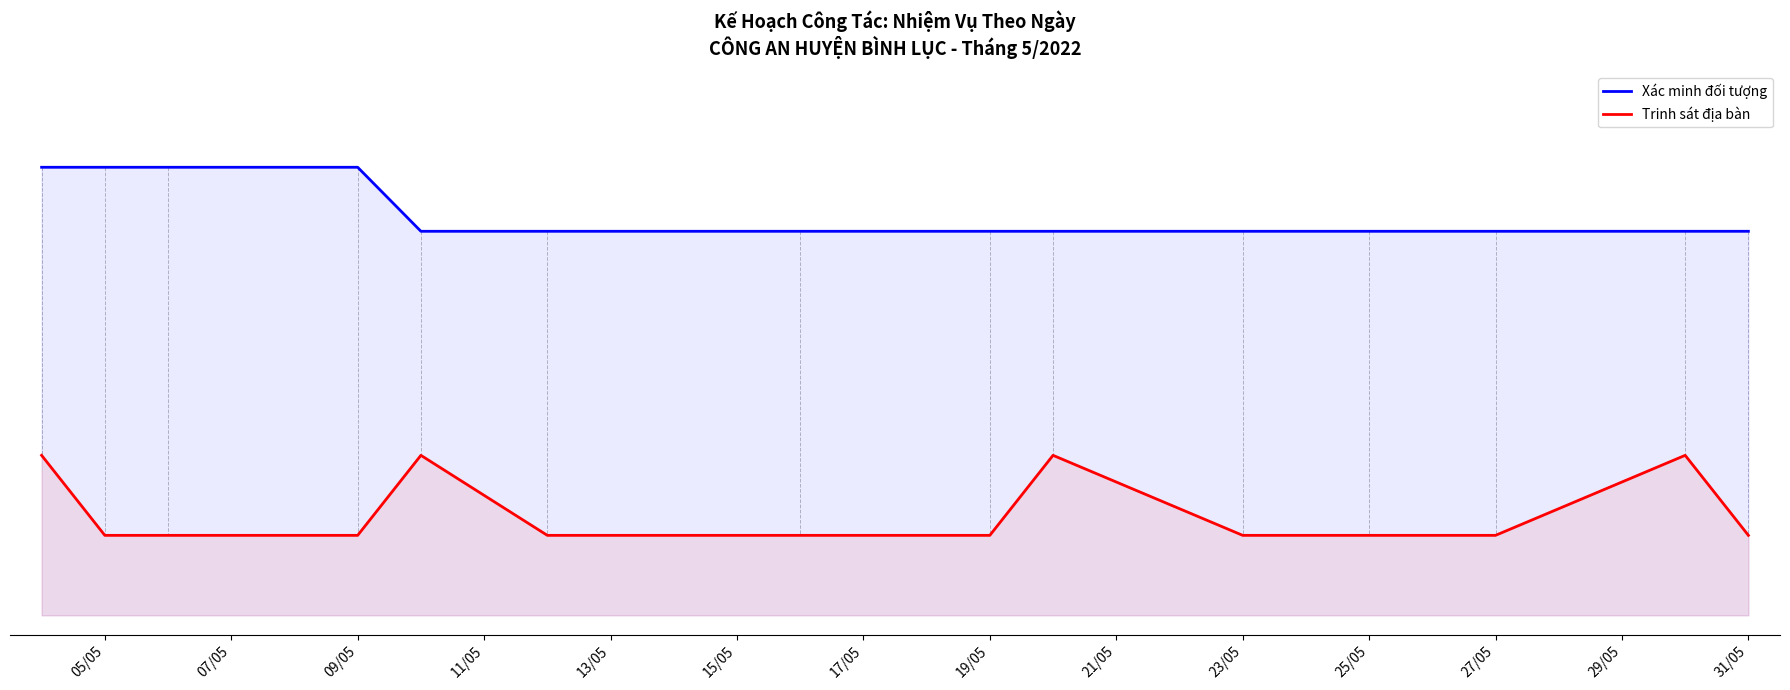

What are all the series names shown in the legend?

Xác minh đối tượng, Trinh sát địa bàn